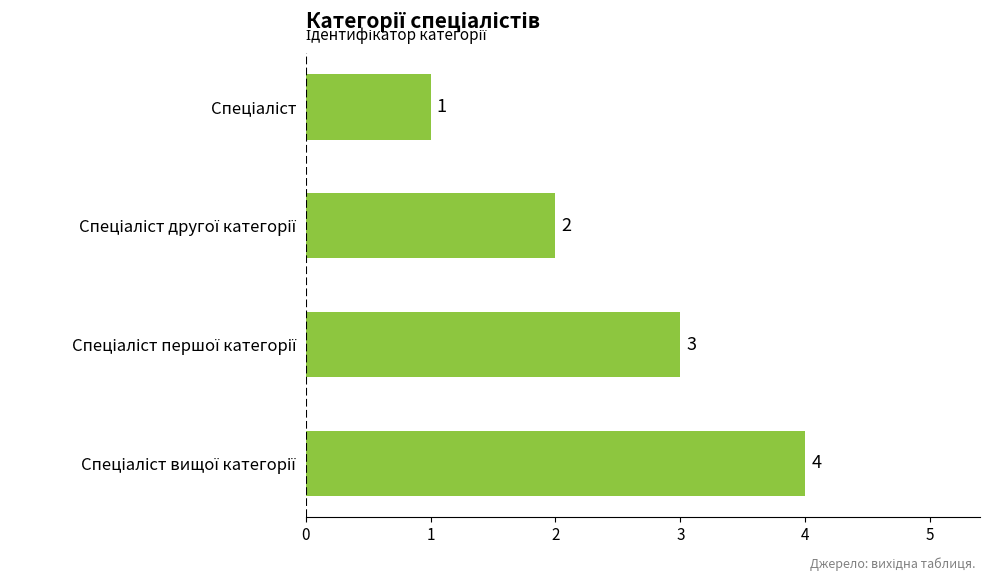

What is the value of the 3rd bar from the top?

3